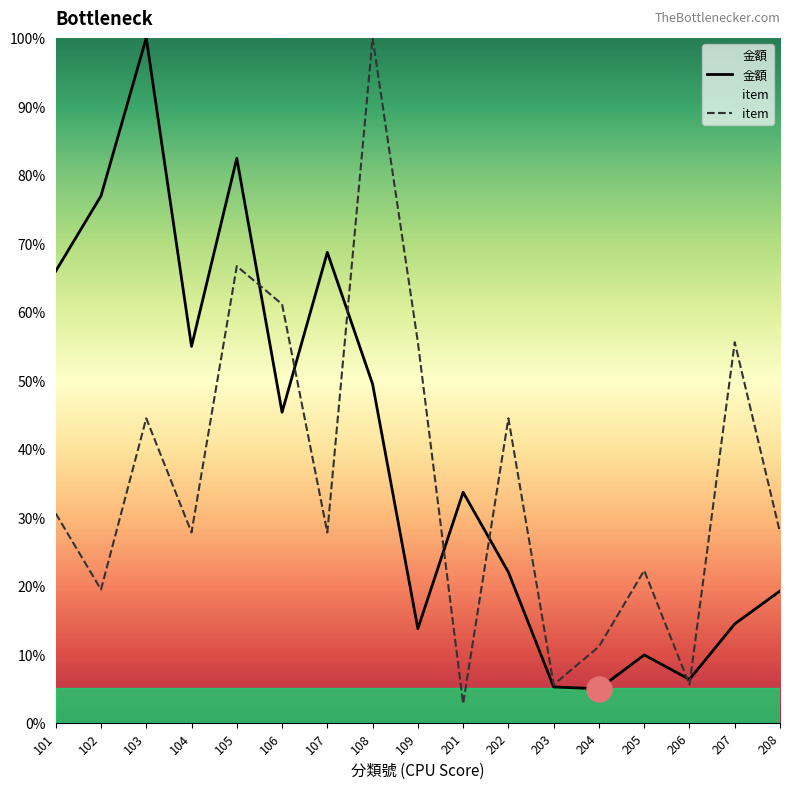

The value of item at 103 is 66.2. True or false?

False